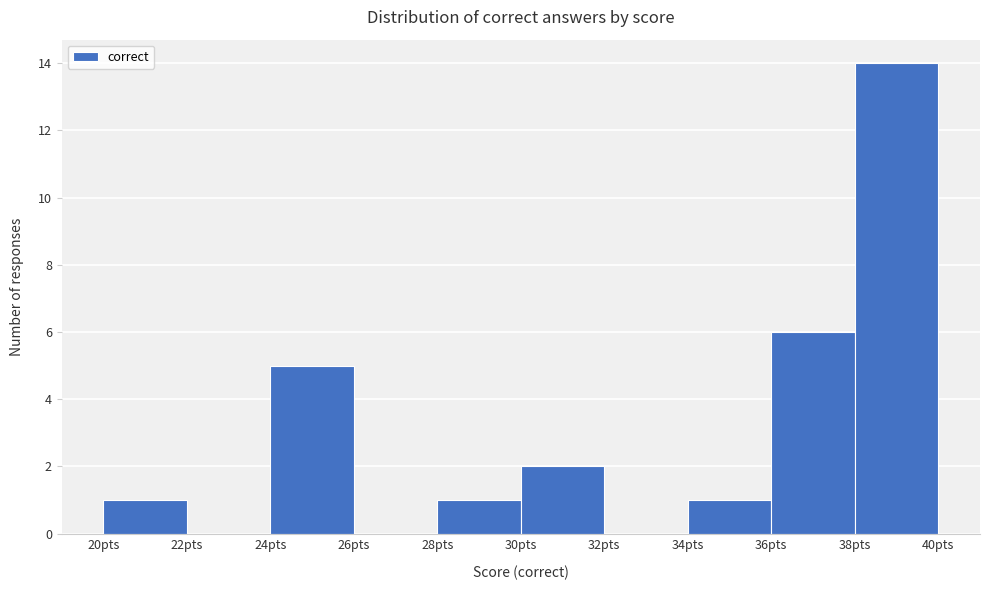

Reading left to right, list every bar in this chart as the range it spans on the x-axis followed by its height. The values are not printed on the chart, so give them approximately, as read against the axis.

20 to 22: 1
22 to 24: 0
24 to 26: 5
26 to 28: 0
28 to 30: 1
30 to 32: 2
32 to 34: 0
34 to 36: 1
36 to 38: 6
38 to 40: 14